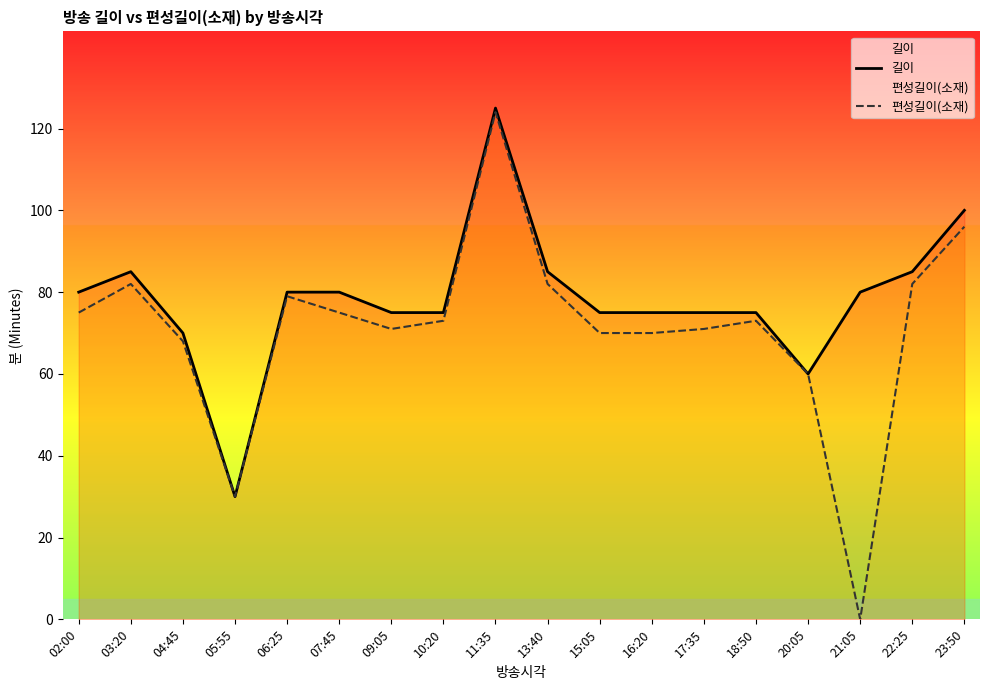

At which label does 편성길이(소재) first exceed 73?

02:00